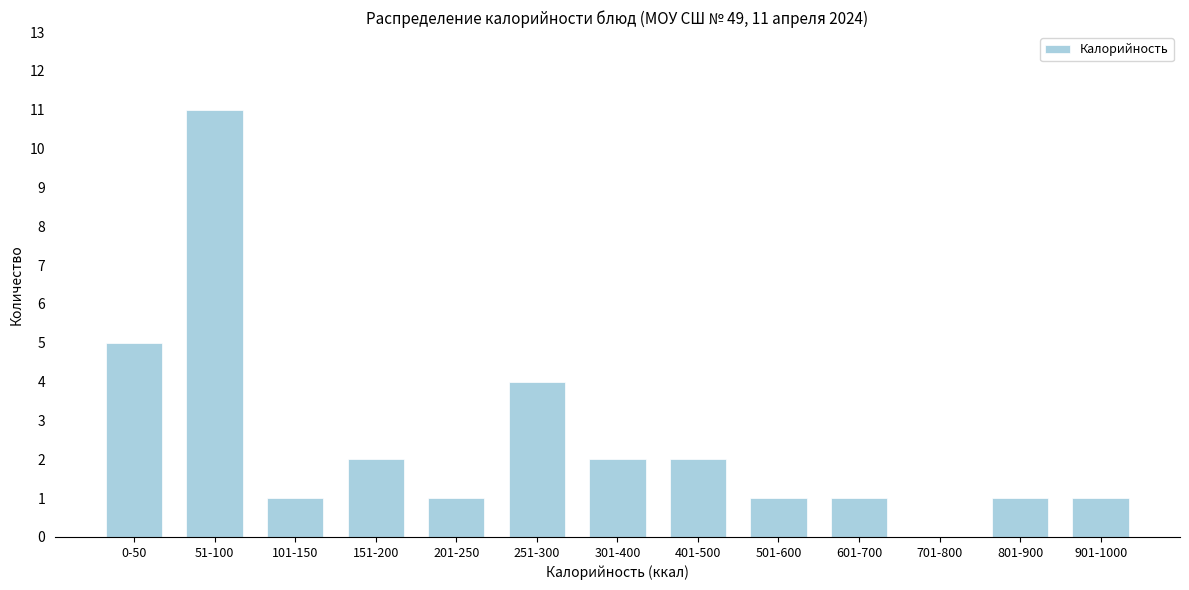

Reading left to right, list all the values displayed in this chart.

0-50=5	51-100=11	101-150=1	151-200=2	201-250=1	251-300=4	301-400=2	401-500=2	501-600=1	601-700=1	701-800=0	801-900=1	901-1000=1